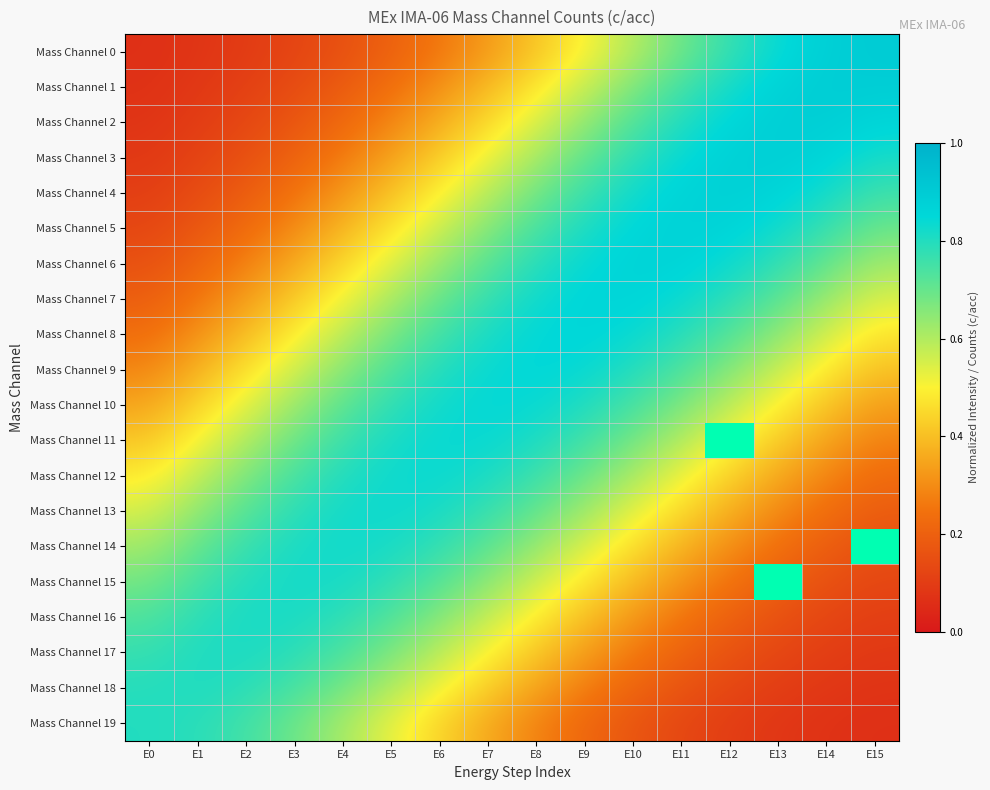

The Mass Channel 11 series shows -1 at E3. True or false?

False